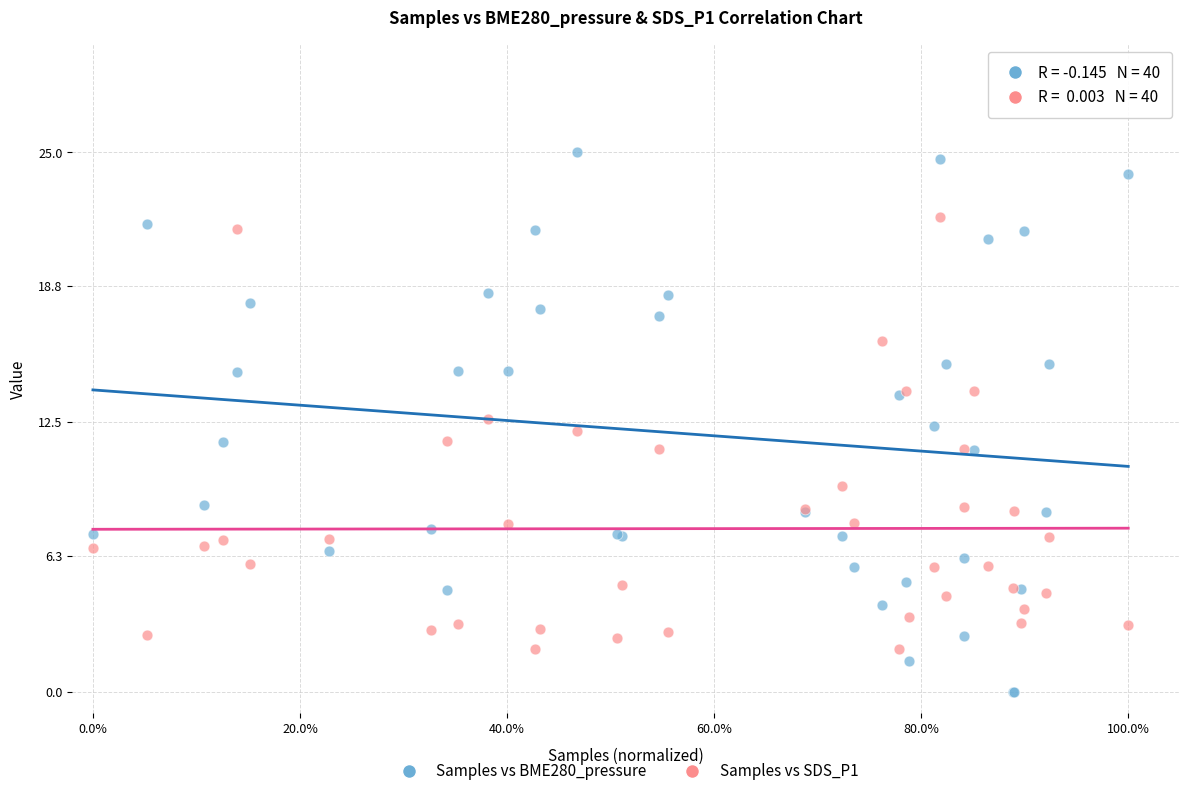

Which series has the largest Y range (max minus min)?

Samples vs BME280_pressure